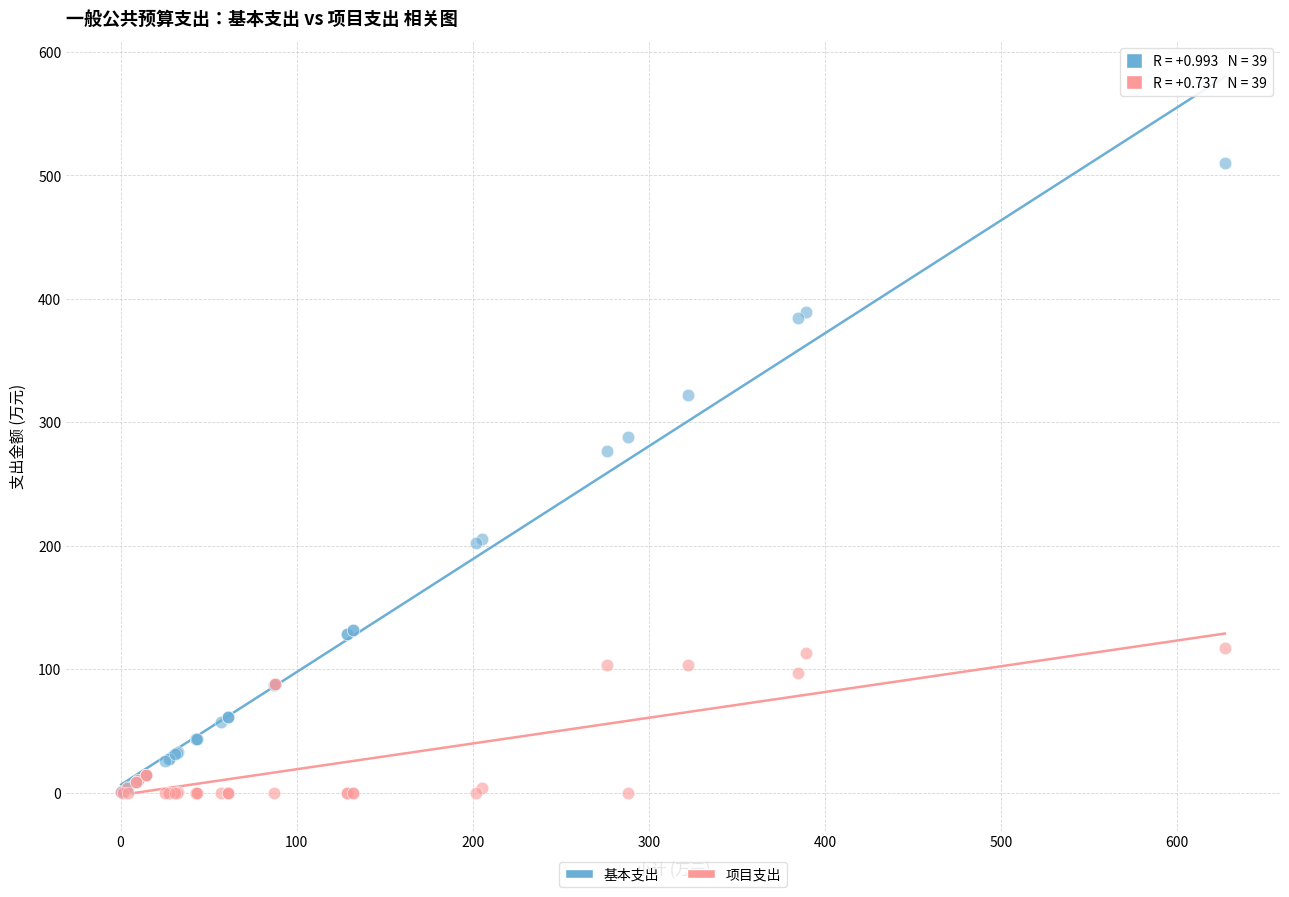

Across all series, what Y value is closest to 254?

276.3